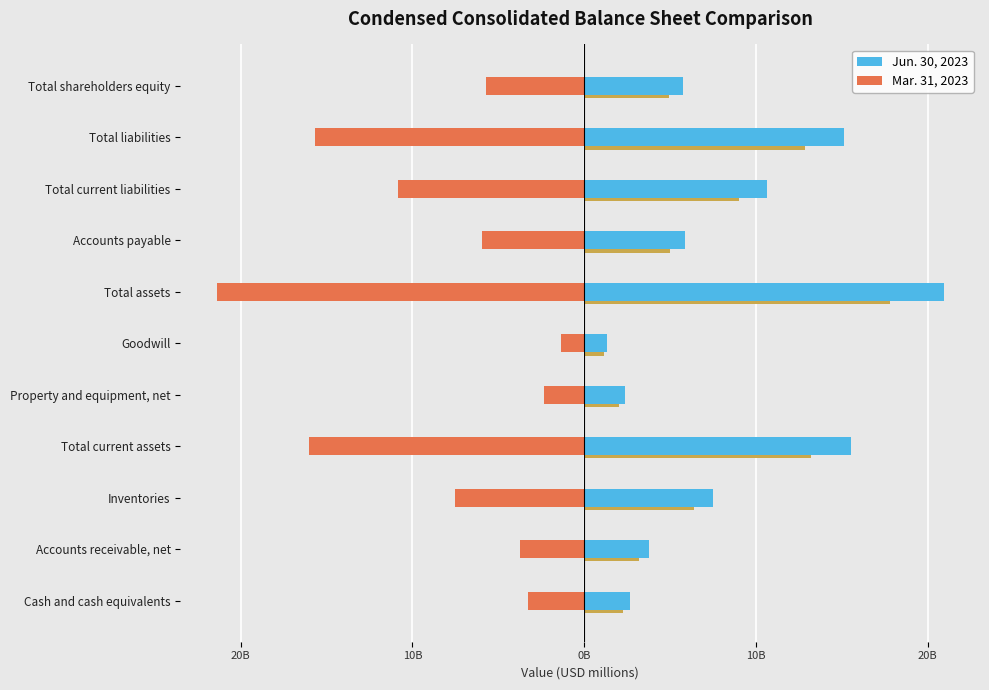

What is the spread (max minus min) of values at Total current assets?

31.6